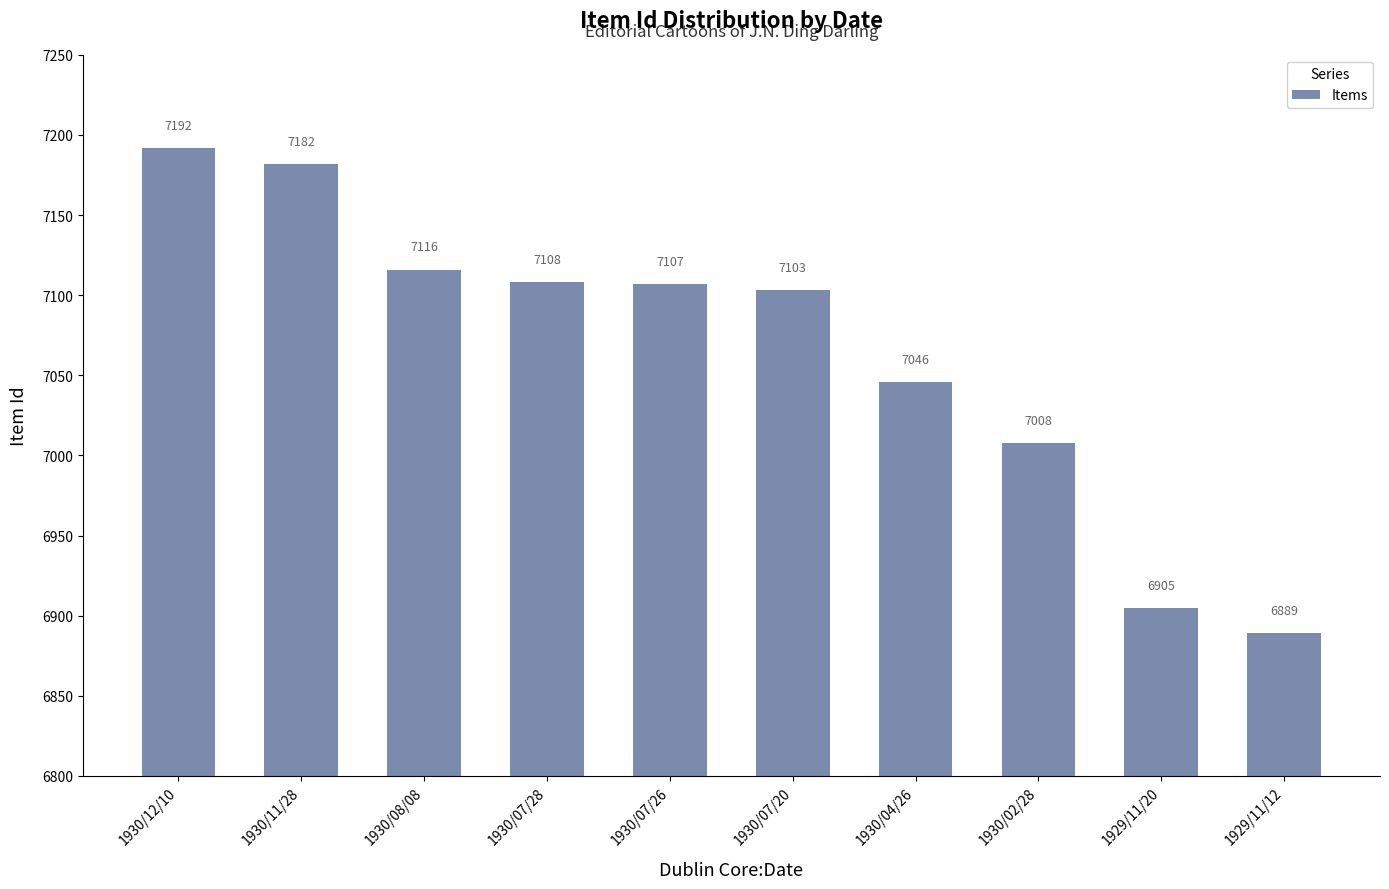

How many bars are there in total?

10